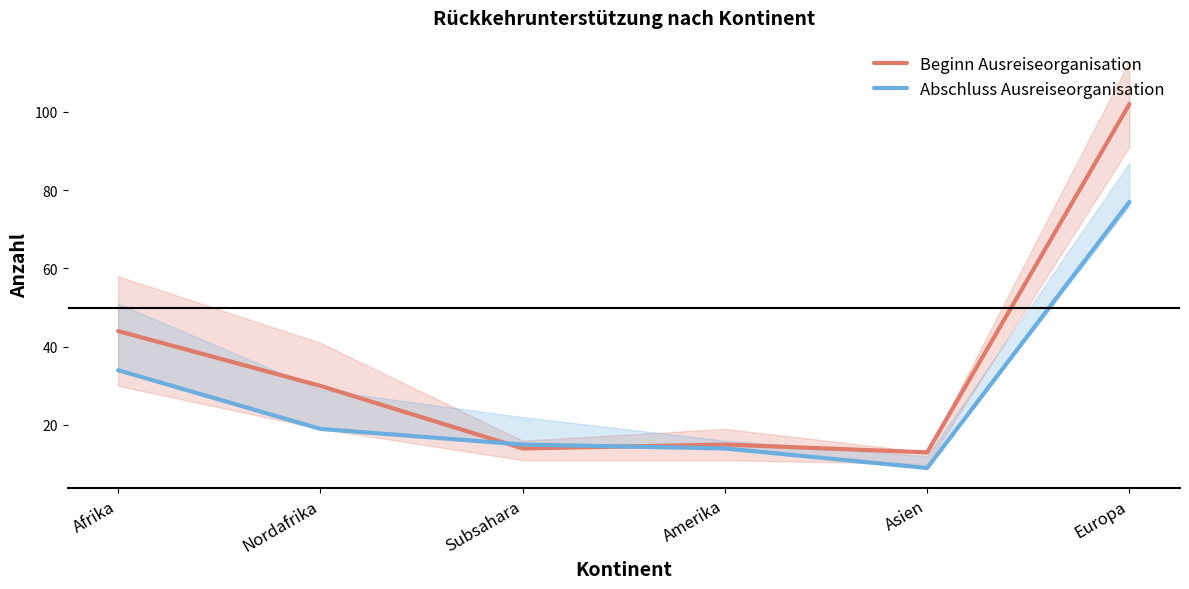

True or false: Abschluss Ausreiseorganisation has more than 1 points higher than both neighbors.

False